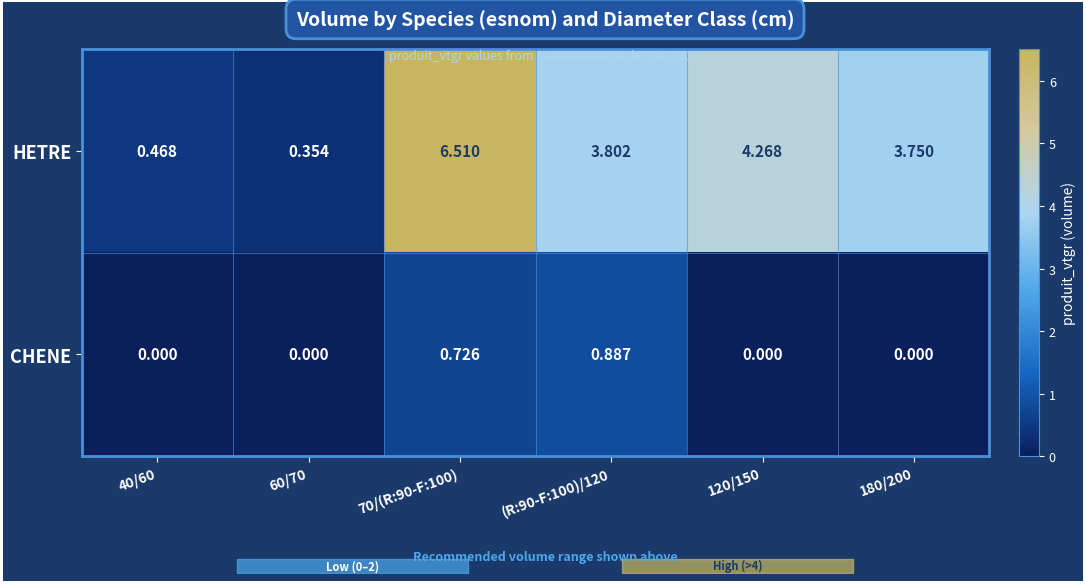

Which series changed the most between 60/70 and 120/150?

HETRE